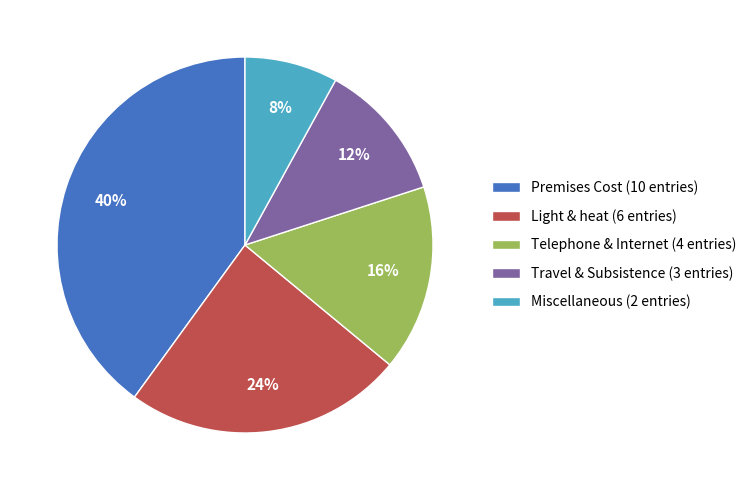

What is the smallest slice in the pie chart?

Miscellaneous